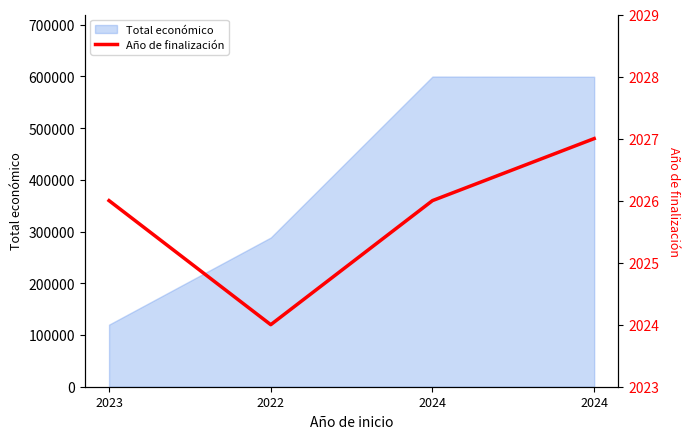

What is the label of the 3rd point from the right?

2022